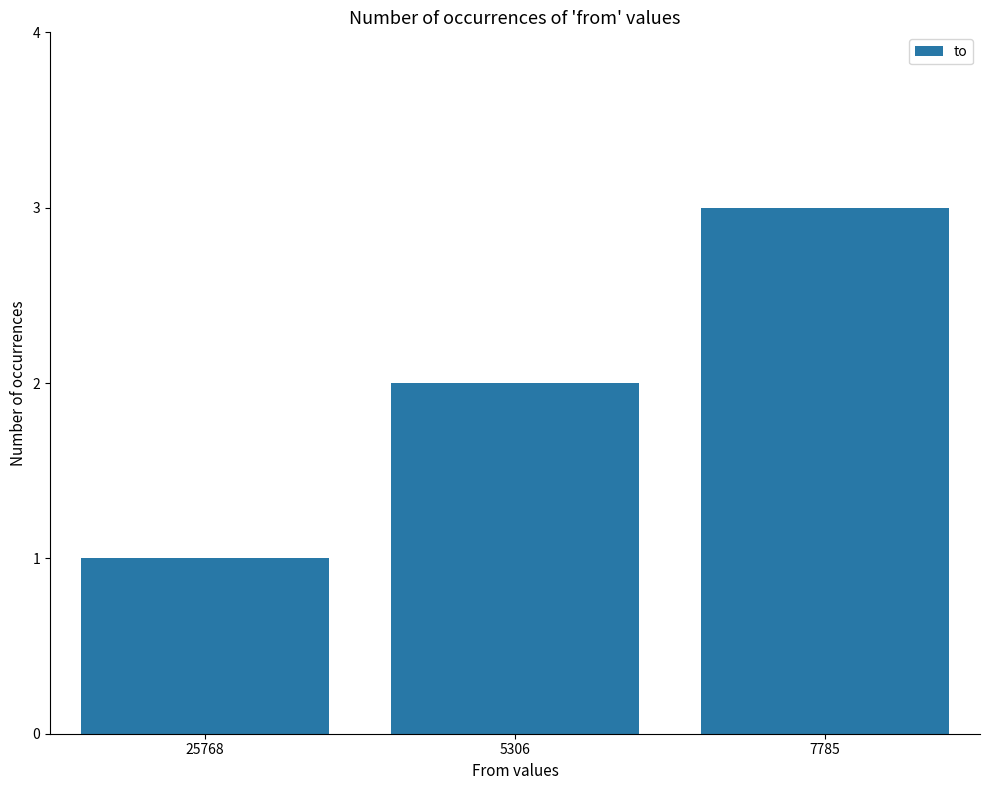

True or false: the data shows 1 at 5306.

False